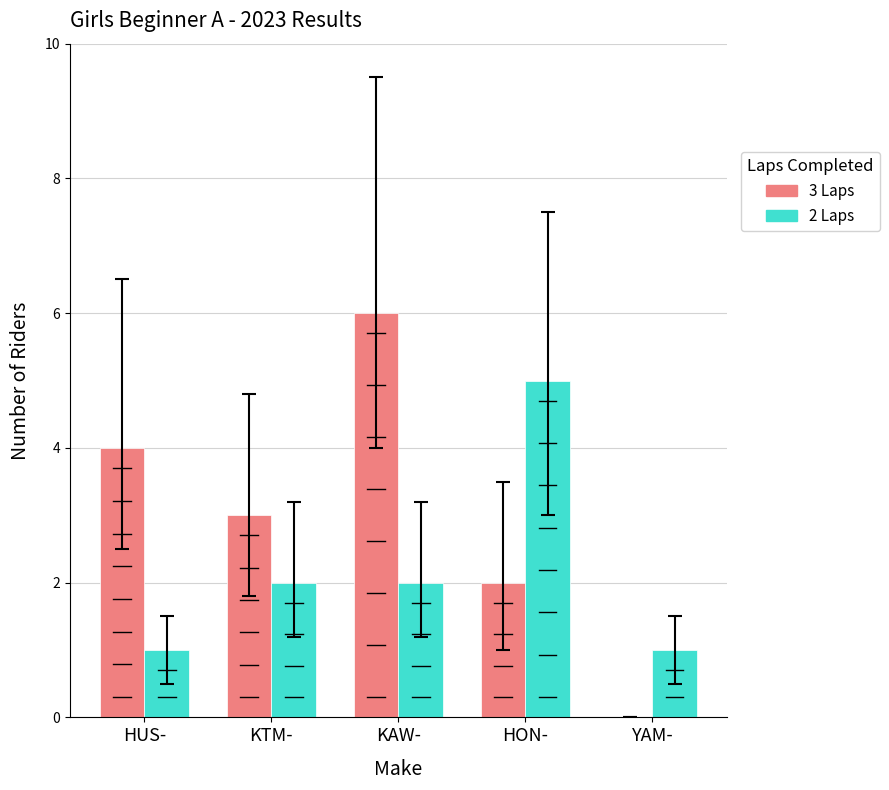

At which label does 2 Laps reach its peak?

HON-